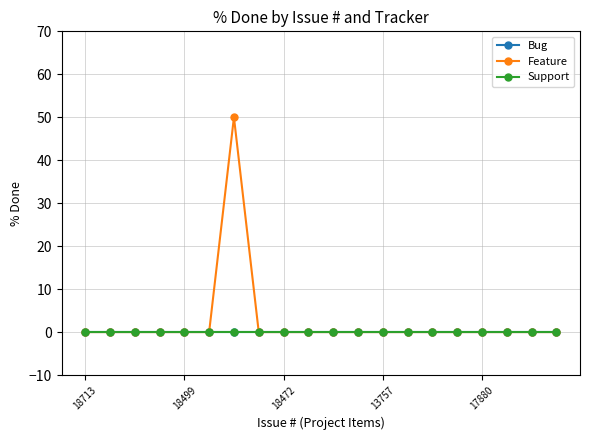

Is this an area chart (filled region under the line)?

No